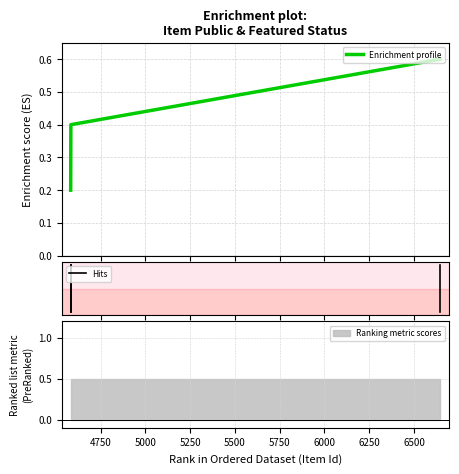

Which category has the highest value across all series?

6647